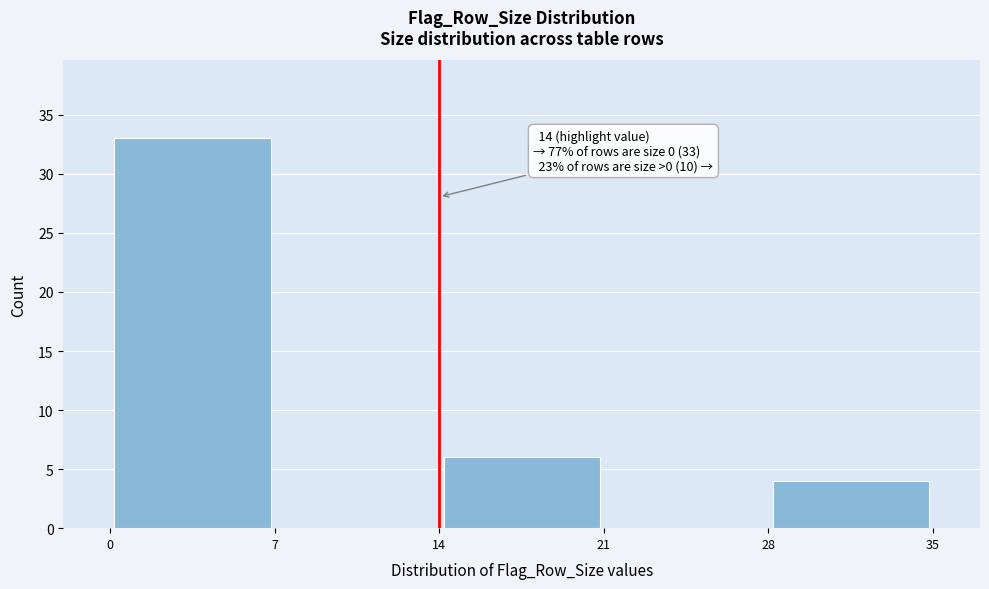

Which range on the x-axis has the tallest bar?

0 to 7